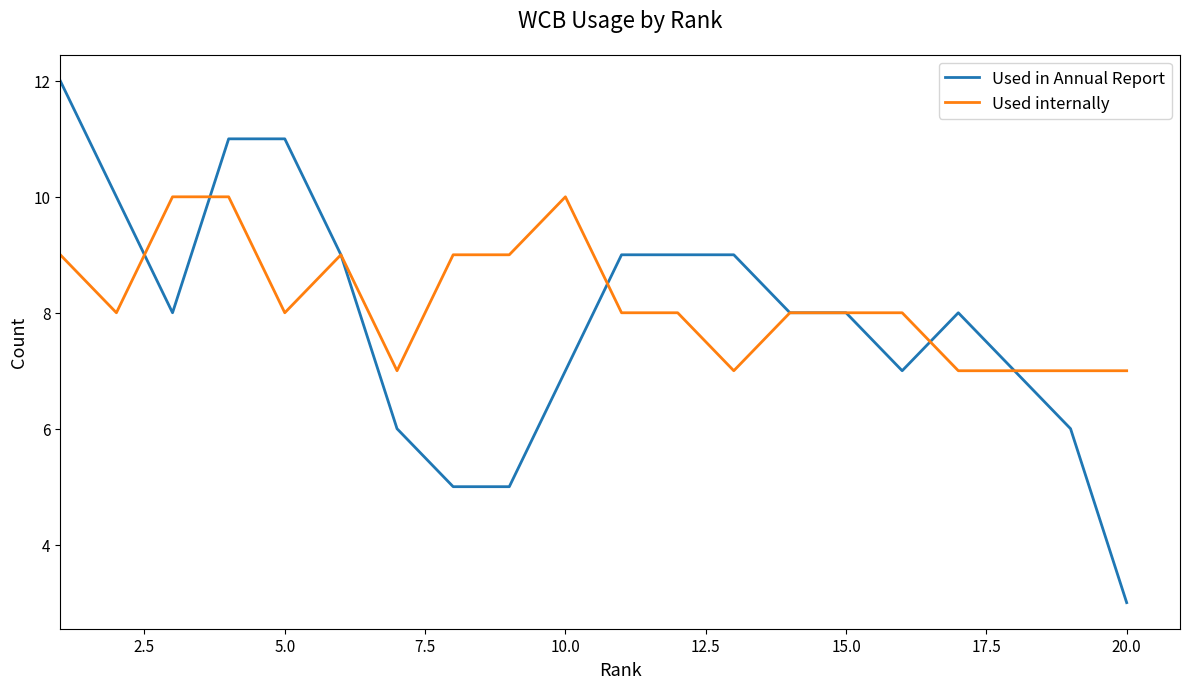

Which series has the widest spread of values?

Used in Annual Report